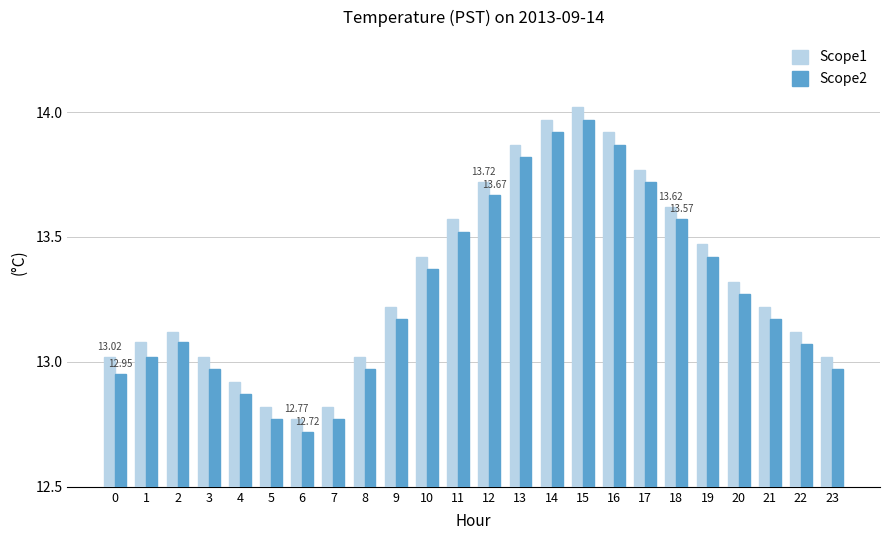

Which series has the largest total across all categories?

Scope1